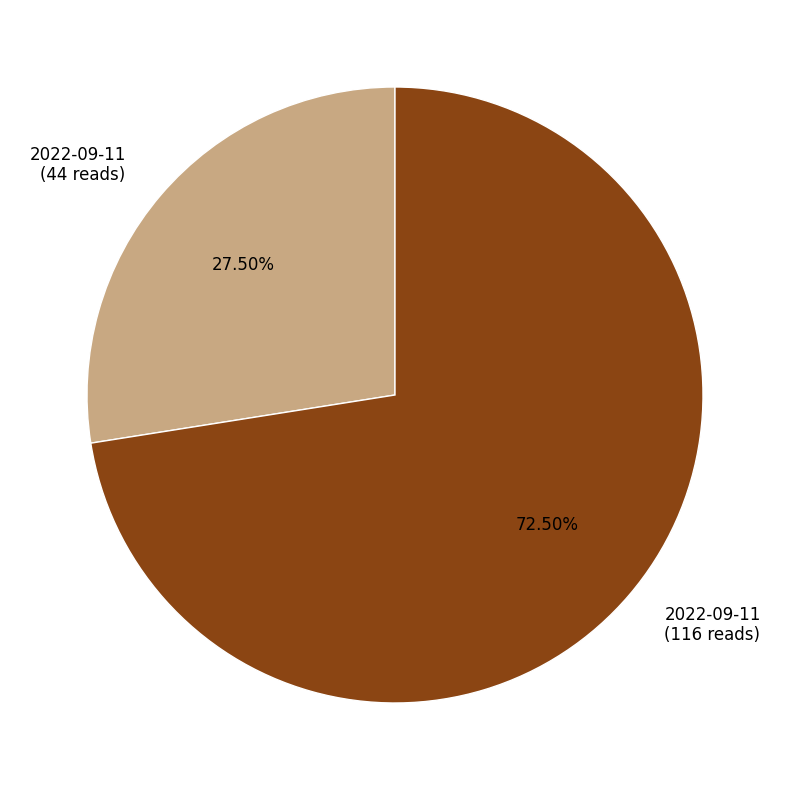

What is the ratio of the value at 2022-09-11 (116 reads) to the value at 2022-09-11 (44 reads)?

2.6